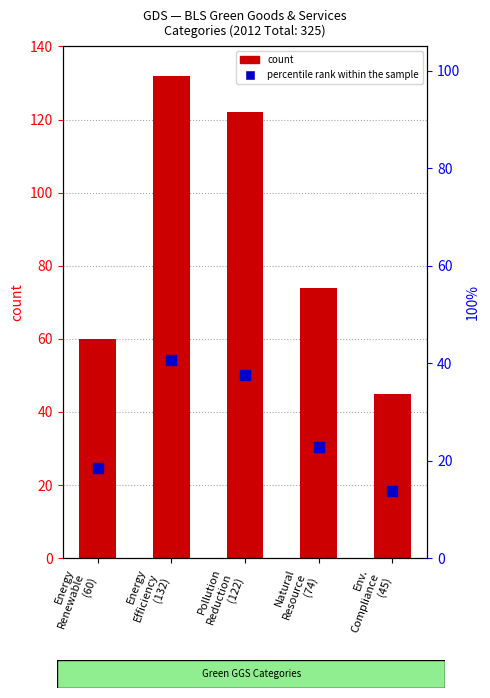

At Pollution
Reduction
(122), list the series in order from largest to smallest.

count, percentile rank within the sample